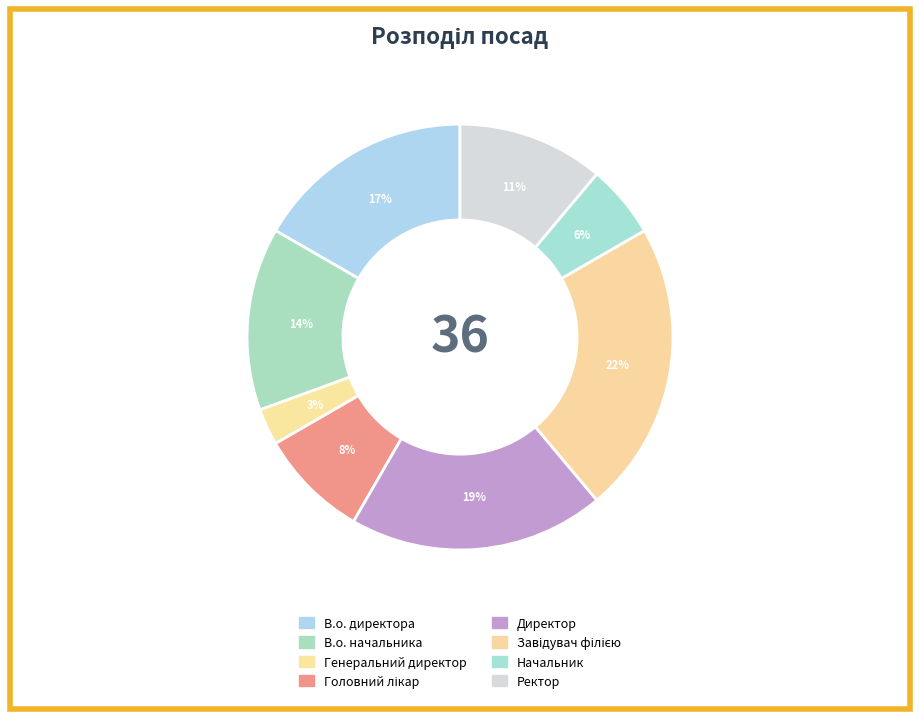

Which category has the smallest portion of the pie?

Генеральний директор